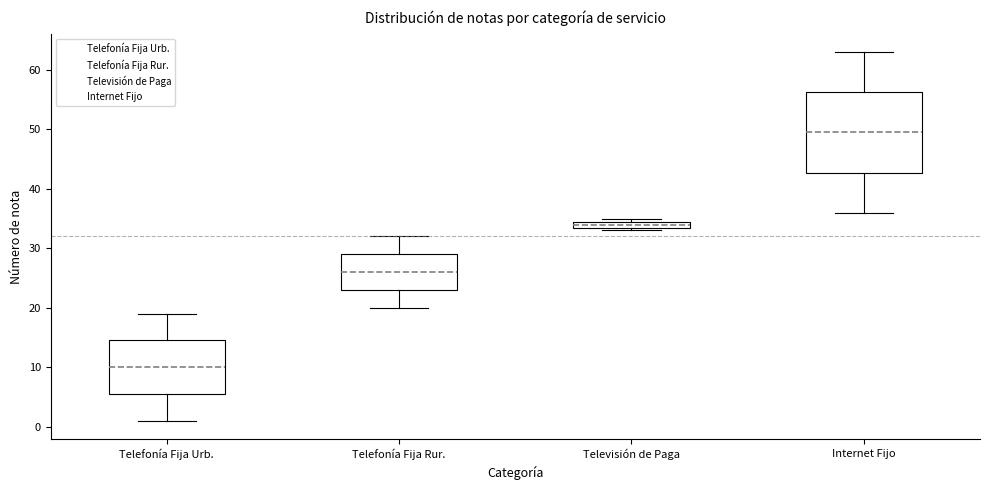

Which box is the tallest, from its lower edge to its upper edge?

Internet Fijo